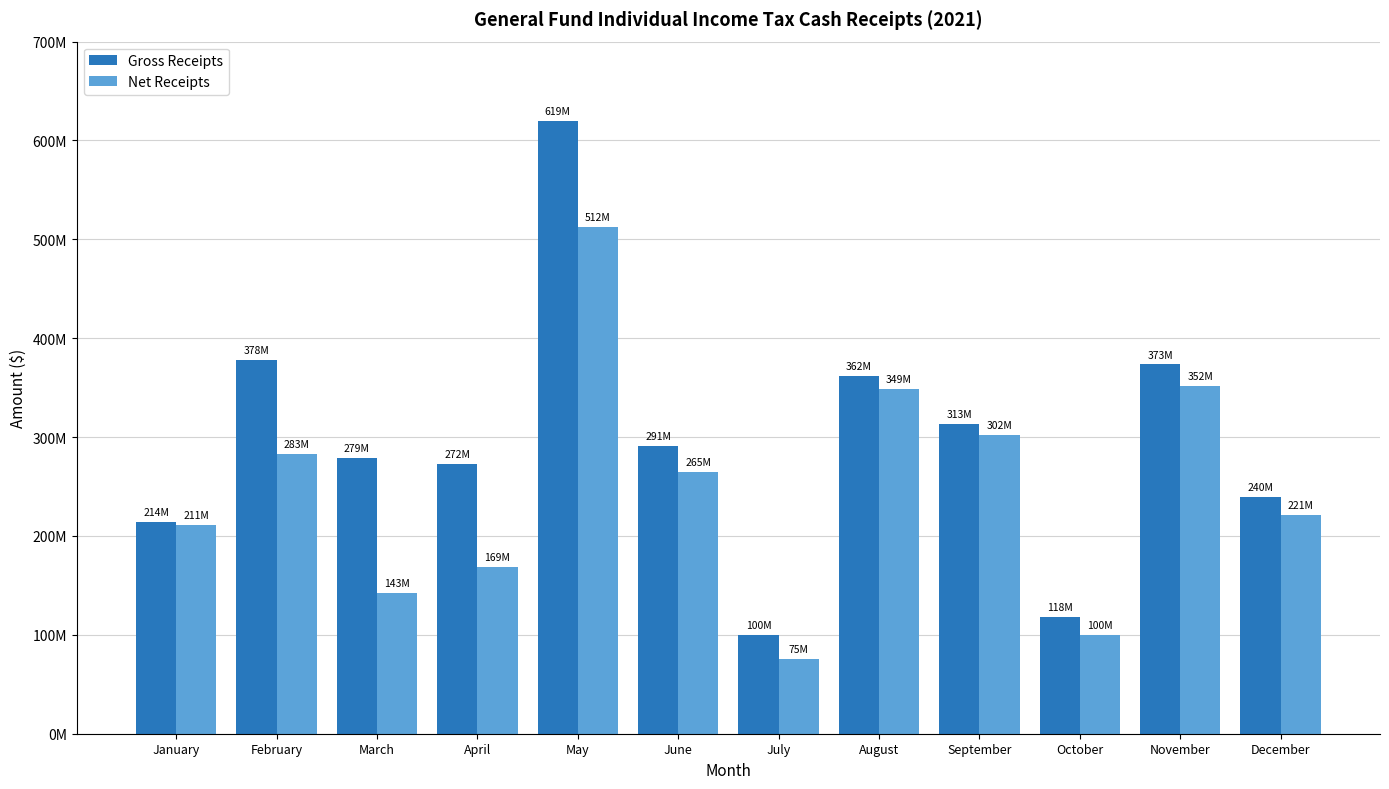

Between June and September, which series saw the biggest shift?

Net Receipts